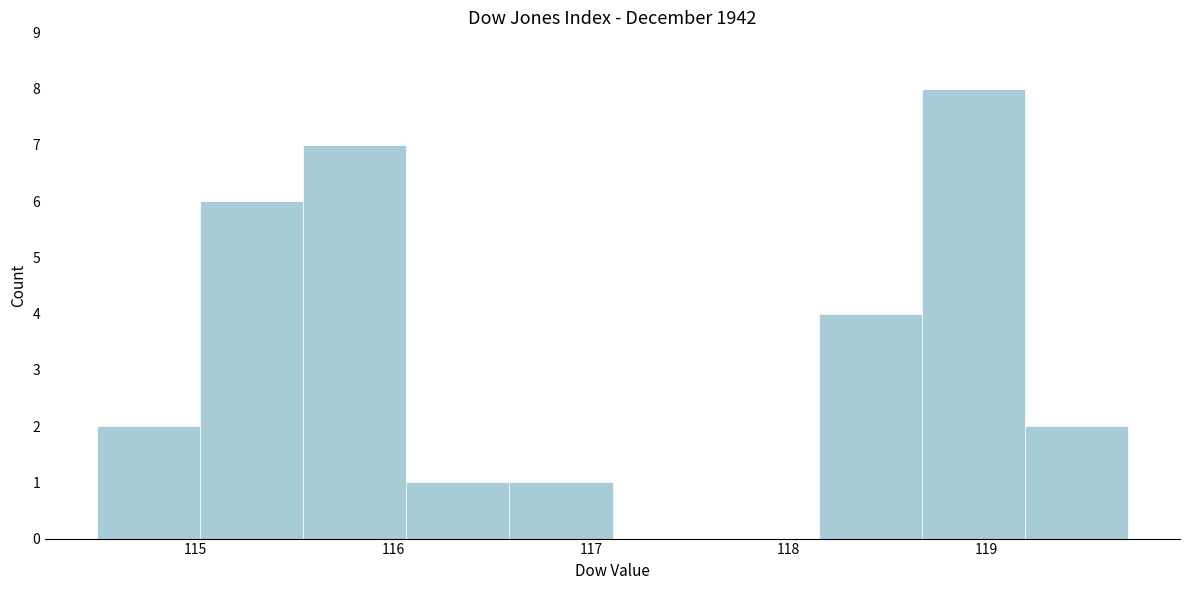

Over which range of the x-axis is the bar tallest?

118.7 to 119.2